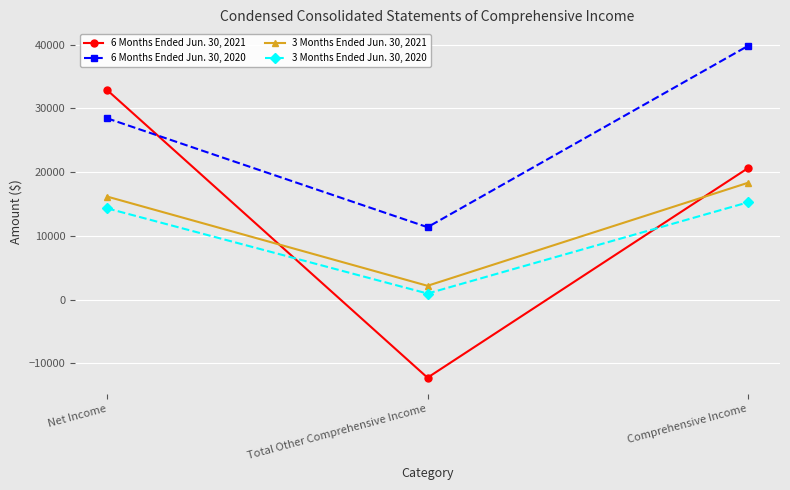

Between Net Income and Total Other Comprehensive Income, which series saw the biggest shift?

6 Months Ended Jun. 30, 2021